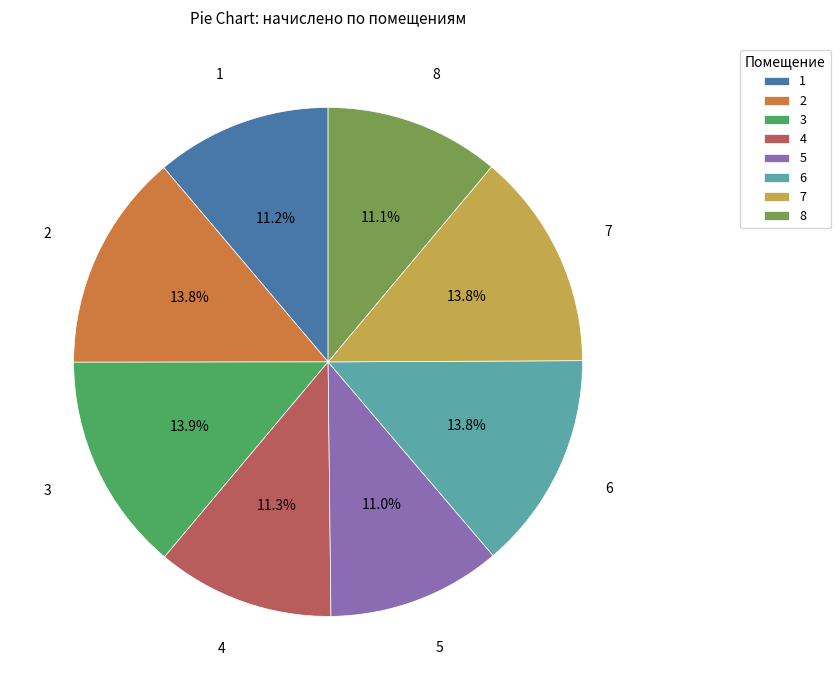

What portion of the pie excludes 2?

86.2%